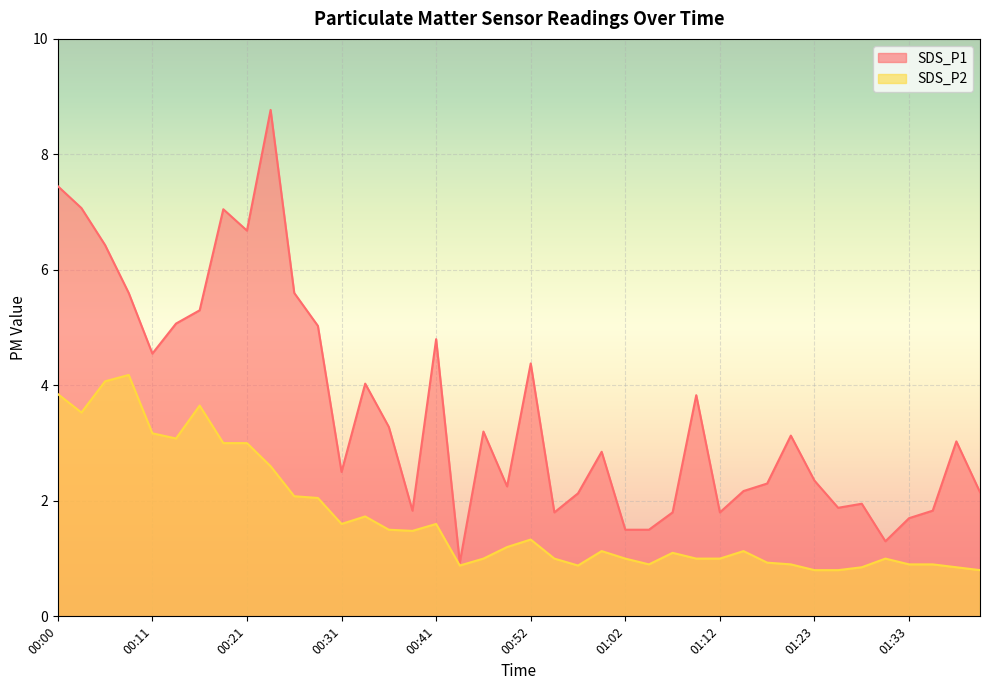

How many data points does each series have?

40